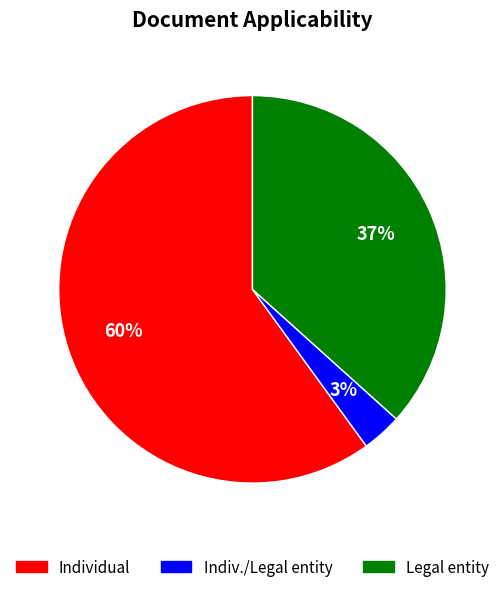

Is the sum of Legal entity and Indiv./Legal entity greater than half?

No